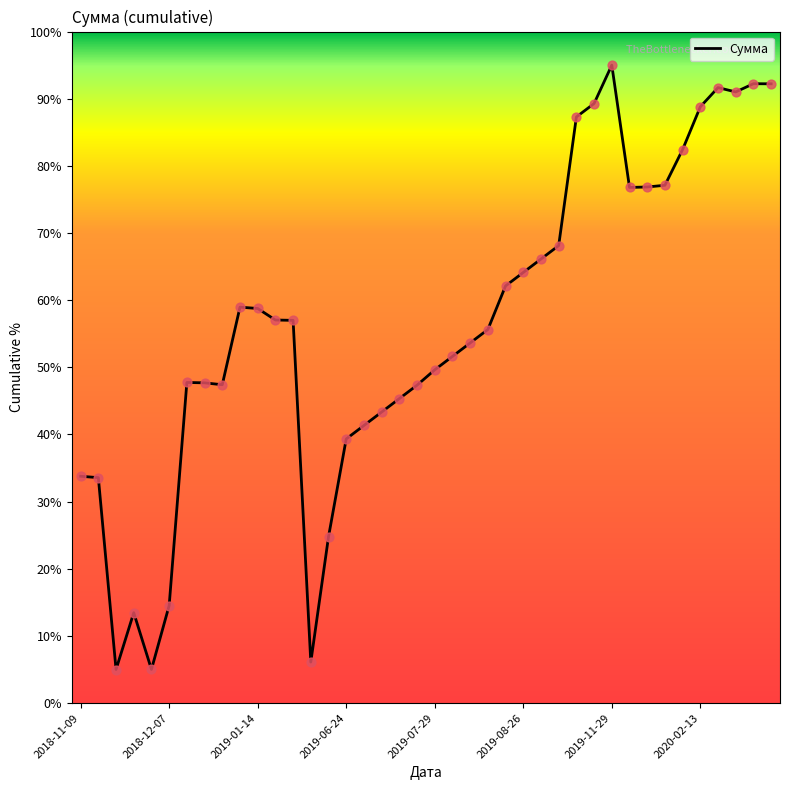

What is the smallest value displayed?

5.0